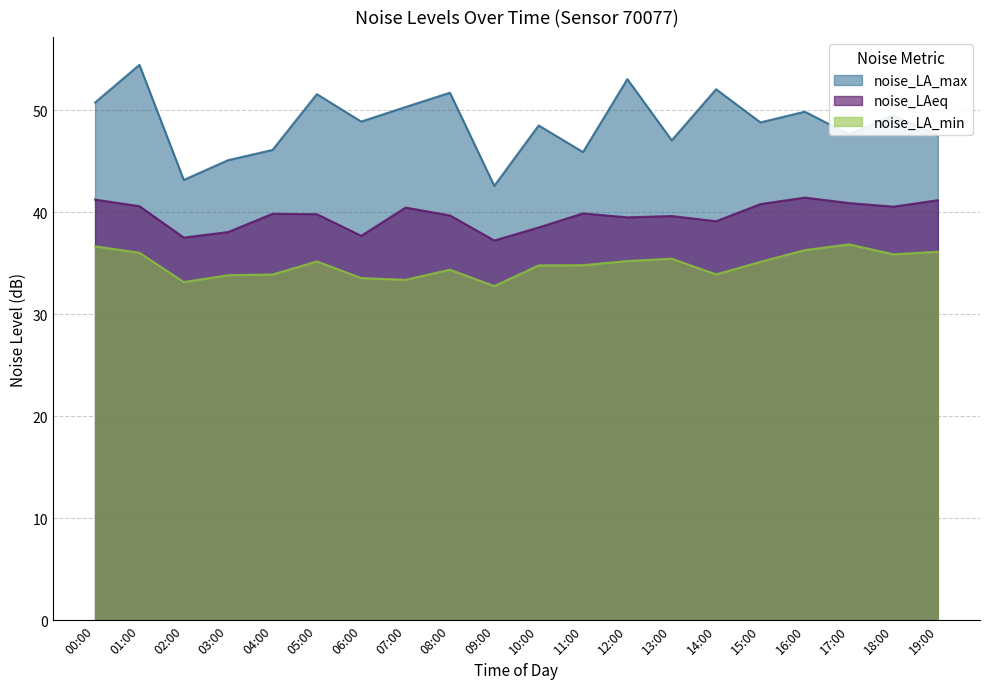

The value of noise_LA_min at 05:00 is 13.2. True or false?

False